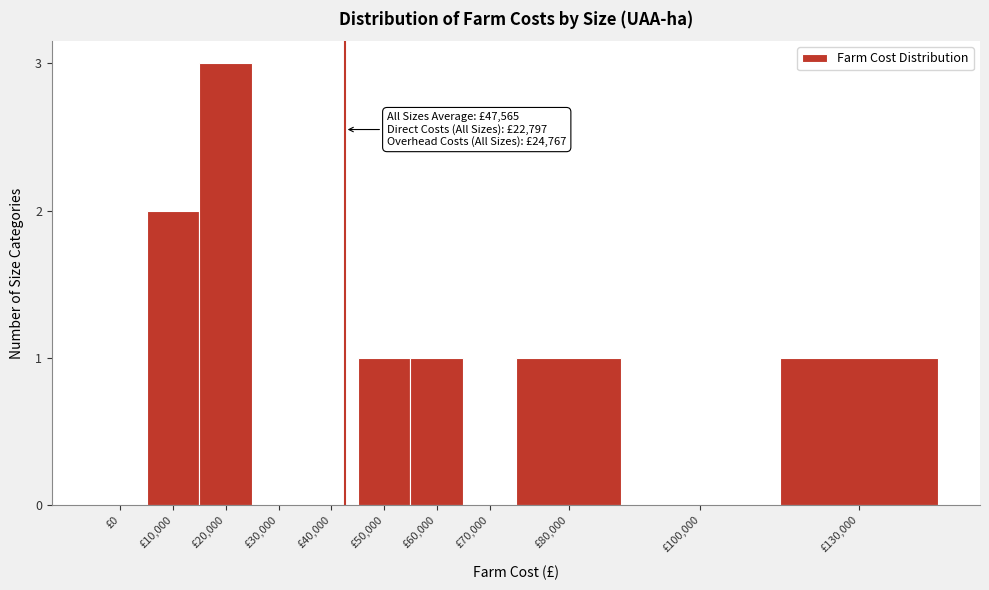

Reading left to right, list all the values displayed in this chart.

£0=0	£10,000=2	£20,000=3	£30,000=0	£40,000=0	£50,000=1	£60,000=1	£70,000=0	£80,000=1	£100,000=0	£130,000=1